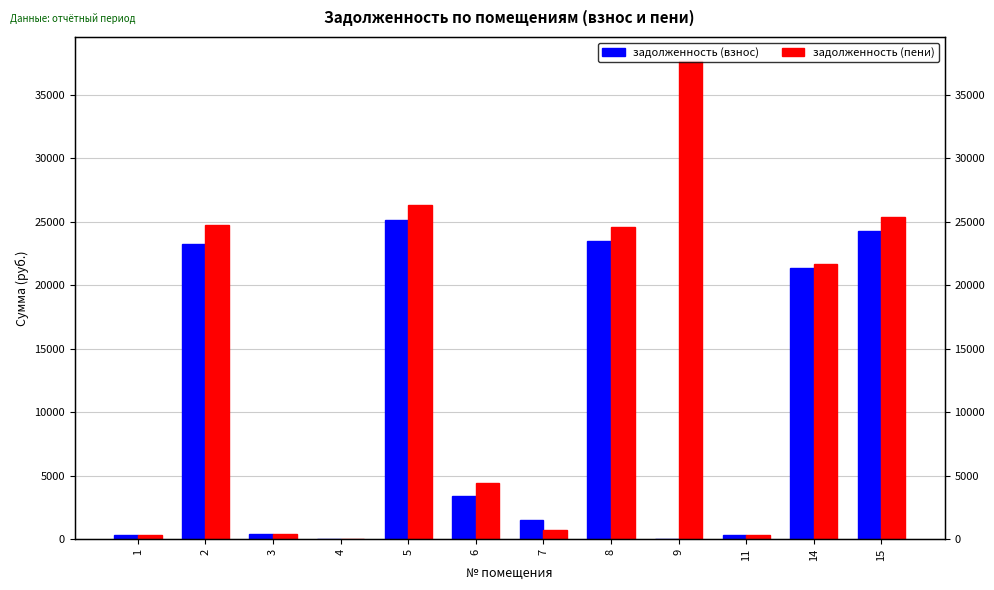

Is it true that задолженность (пени) equals 249.3 at 3?

False